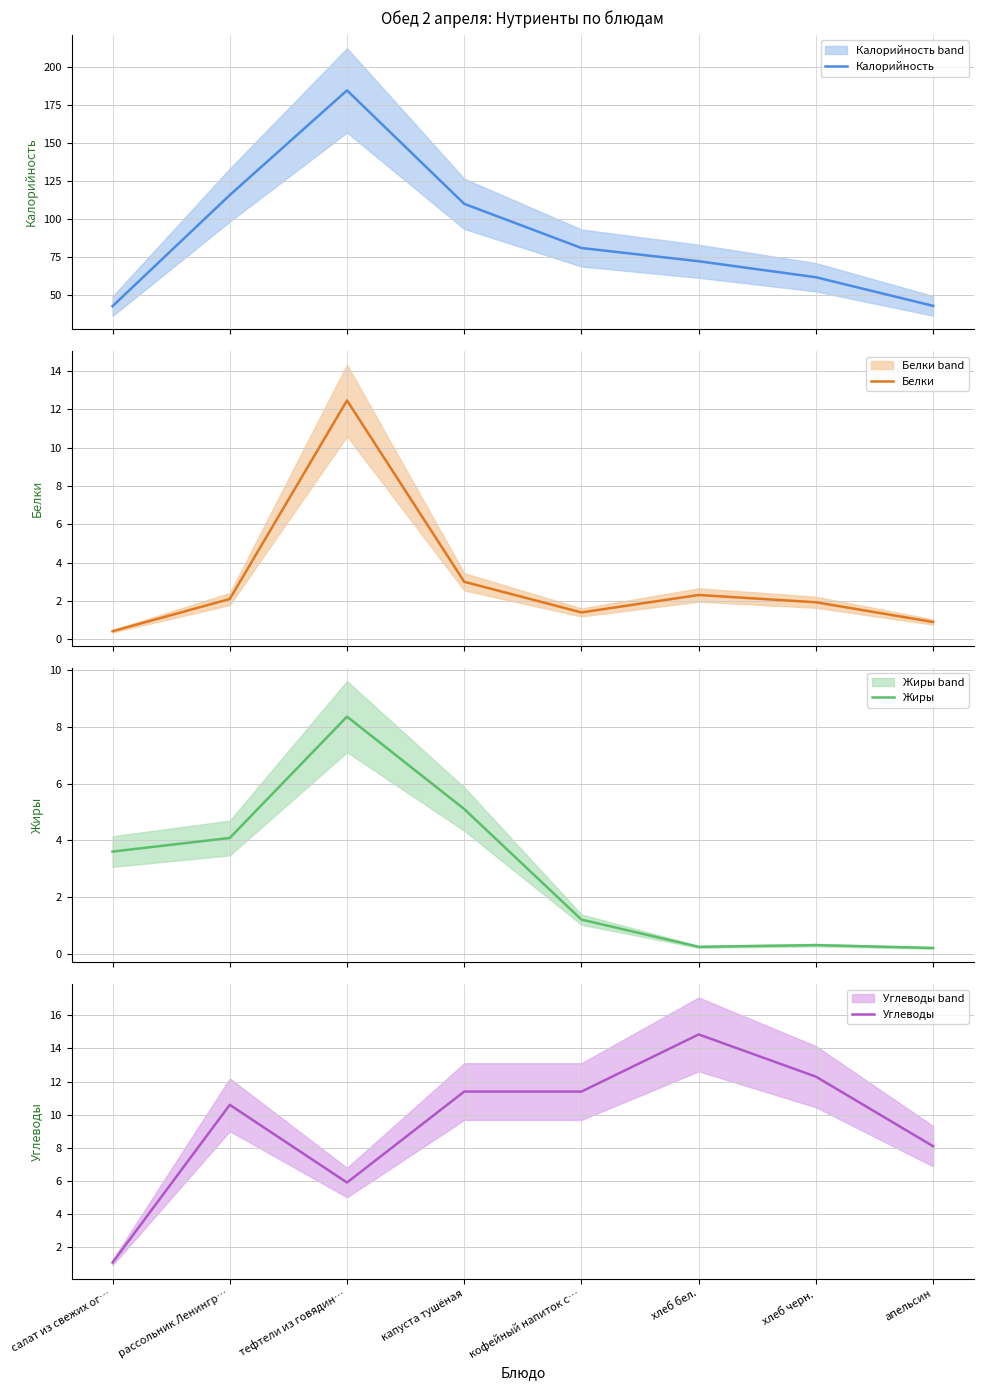

Does the chart have visible grid lines?

Yes